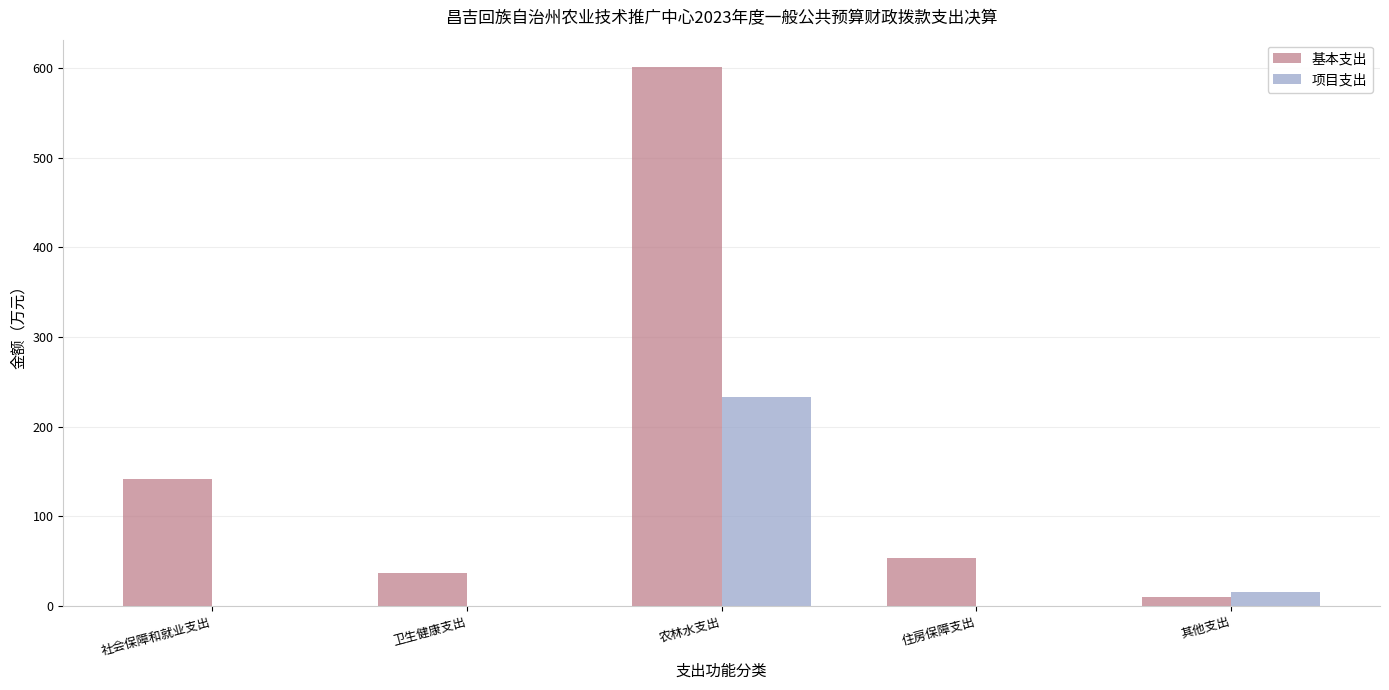

At which category is the sum across all series the highest?

农林水支出